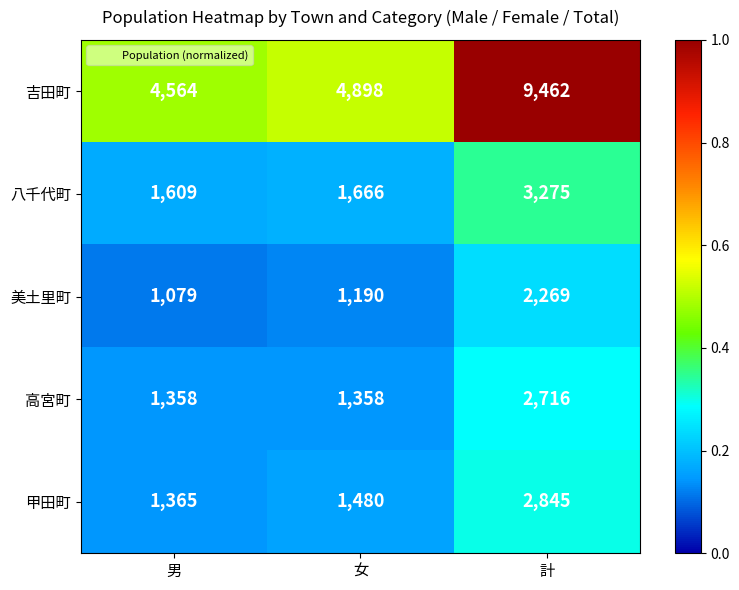

Reading left to right, list all the values displayed in this chart.

吉田町: 男=4564	女=4898	計=9462
八千代町: 男=1609	女=1666	計=3275
美土里町: 男=1079	女=1190	計=2269
高宮町: 男=1358	女=1358	計=2716
甲田町: 男=1365	女=1480	計=2845